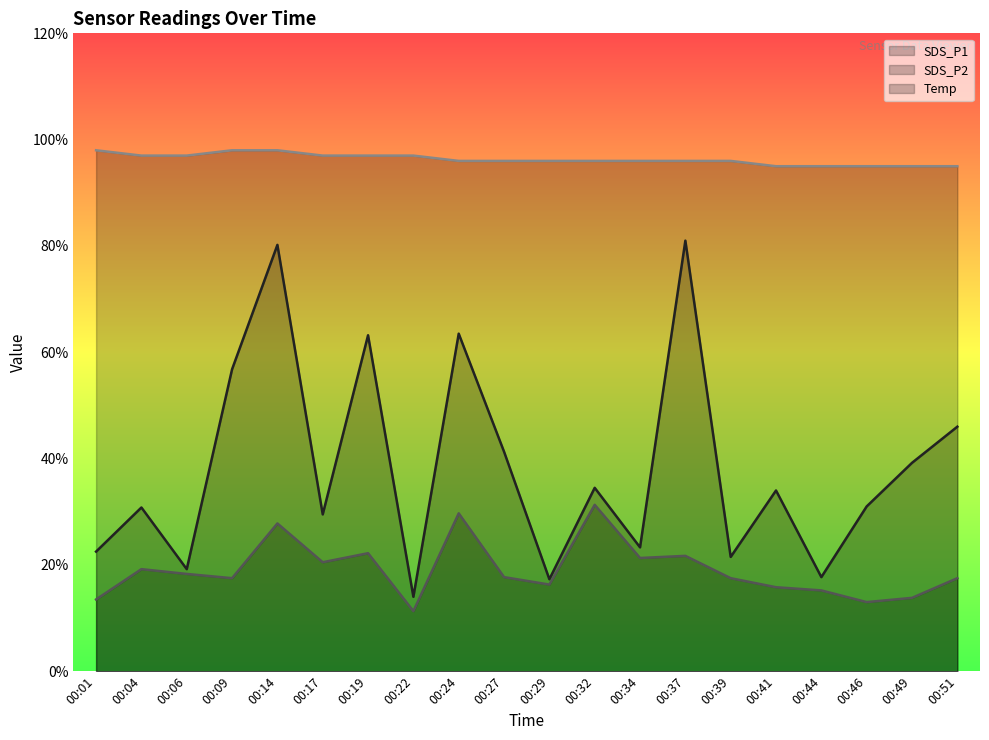

Between 00:39 and 00:46, which is larger?

00:46